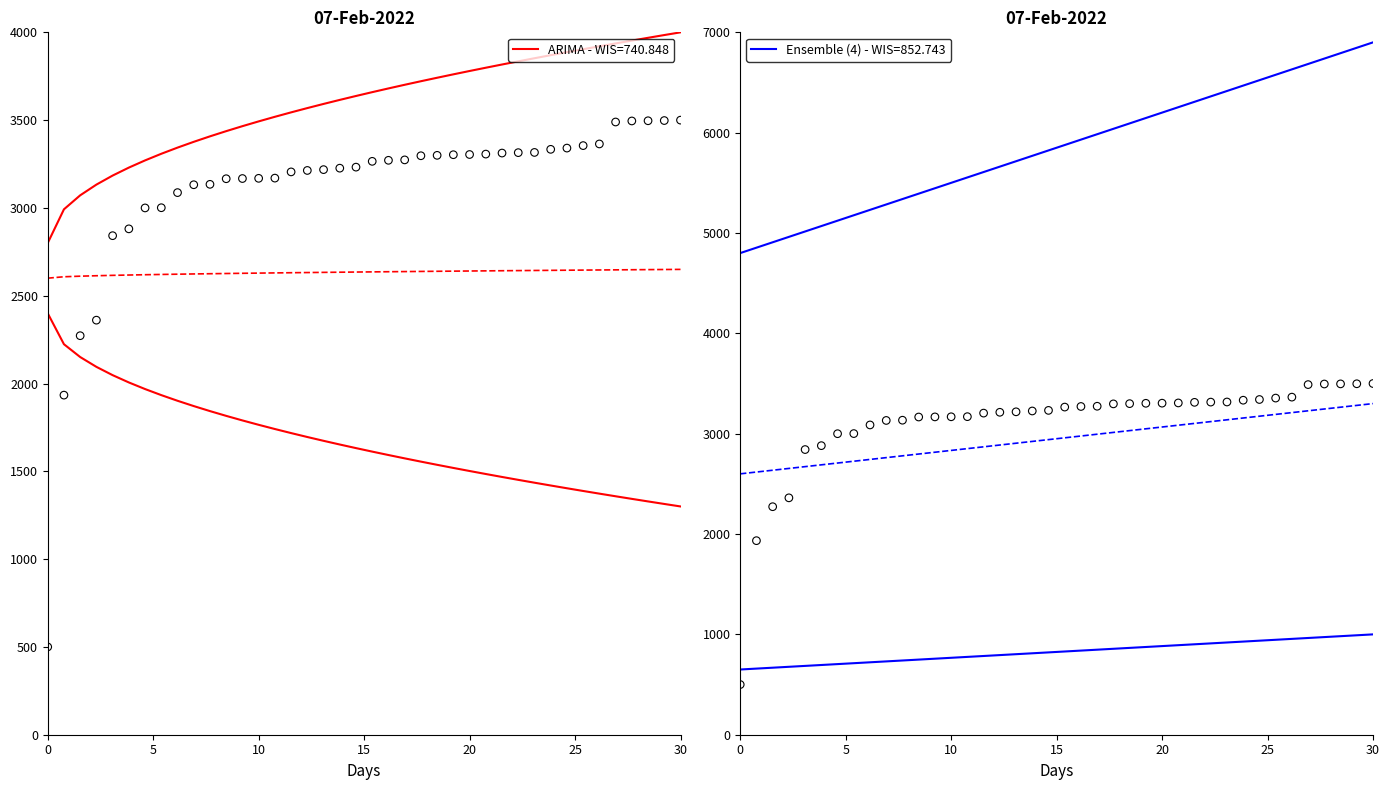

Which series reaches the minimum Y coordinate?

Issue ID - upper